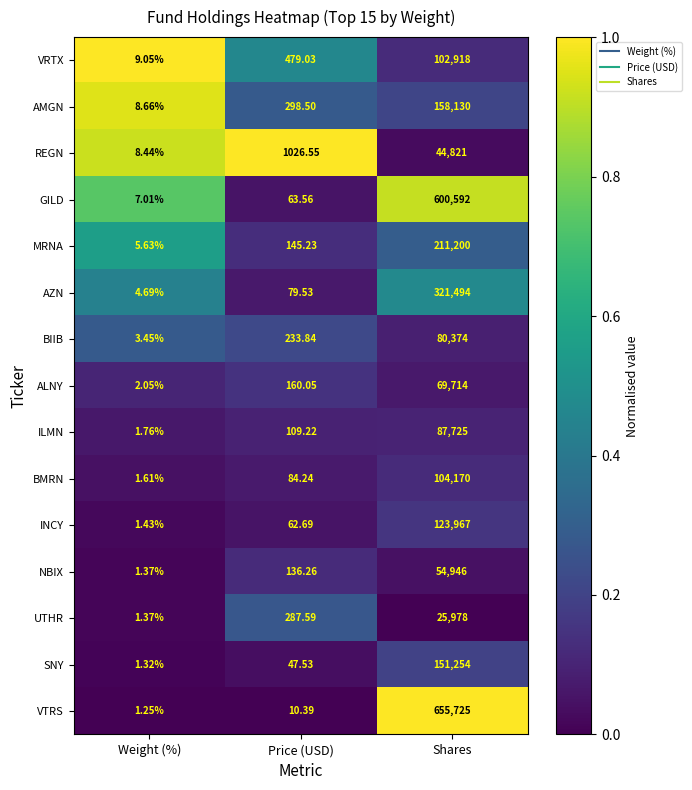

Between Weight (%) and Price (USD), which series saw the biggest shift?

REGN